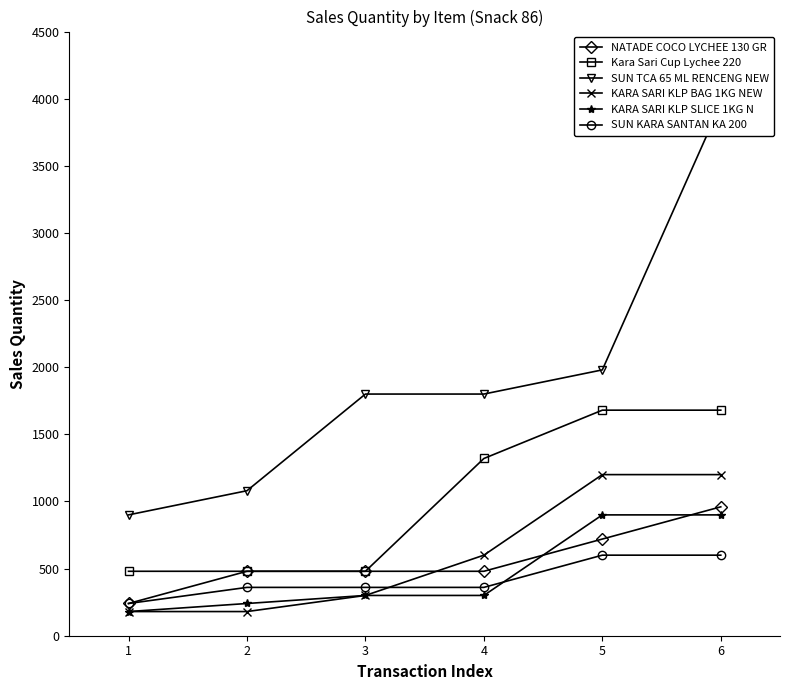

Reading left to right, transcribe all the data shown in this chart.

NATADE COCO LYCHEE 130 GR: 1=240	2=480	3=480	4=480	5=720	6=960
Kara Sari Cup Lychee 220: 1=480	2=480	3=480	4=1320	5=1680	6=1680
SUN TCA 65 ML RENCENG NEW: 1=900	2=1080	3=1800	4=1800	5=1980	6=3960
KARA SARI KLP BAG 1KG NEW: 1=180	2=180	3=300	4=600	5=1200	6=1200
KARA SARI KLP SLICE 1KG N: 1=180	2=240	3=300	4=300	5=900	6=900
SUN KARA SANTAN KA 200: 1=240	2=360	3=360	4=360	5=600	6=600